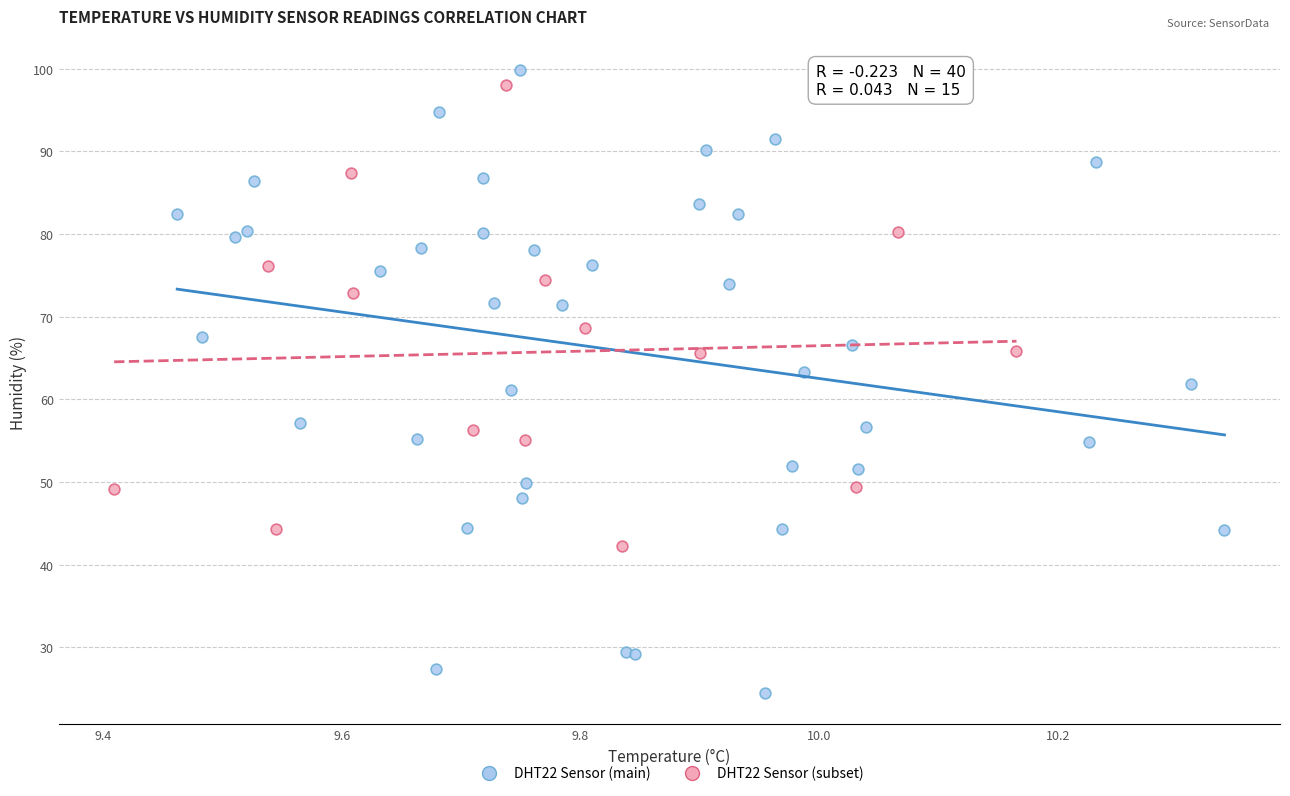

Which series contains the highest Y value?

DHT22 Sensor (main)